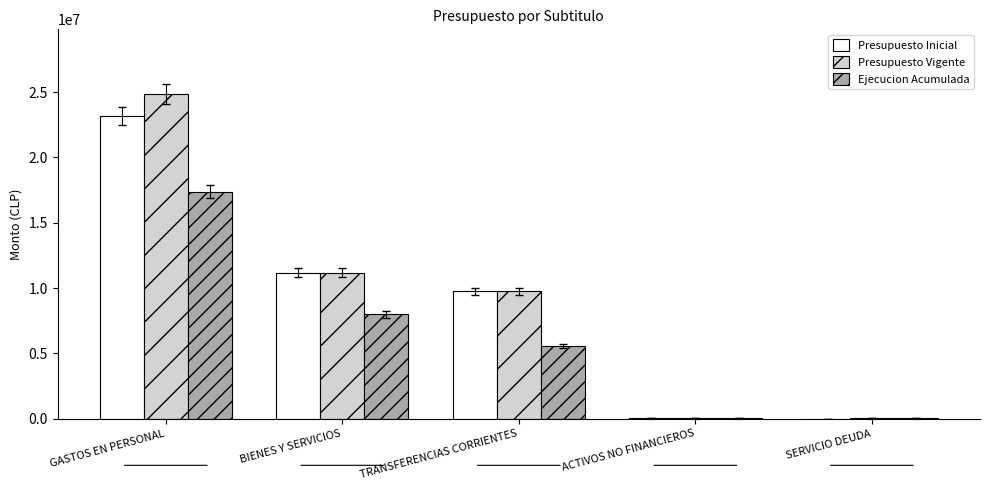

Are the bars grouped side by side (vs. stacked)?

Yes